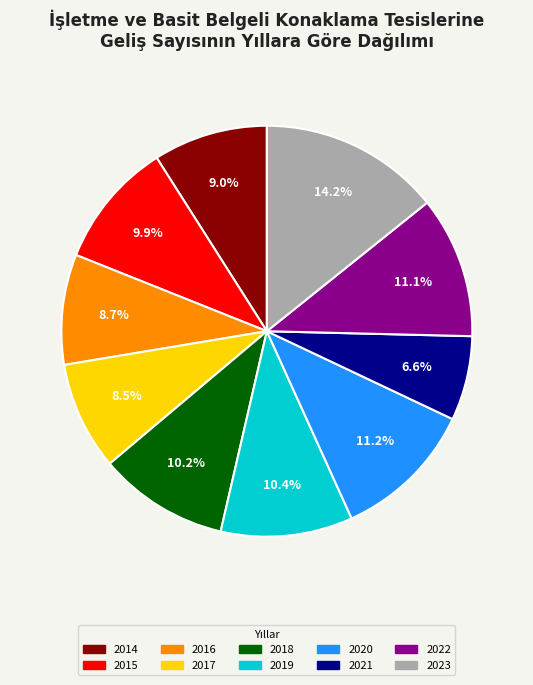

To the nearest percent, what is the difference between the 2016 and 2022 slice percentages?

2%